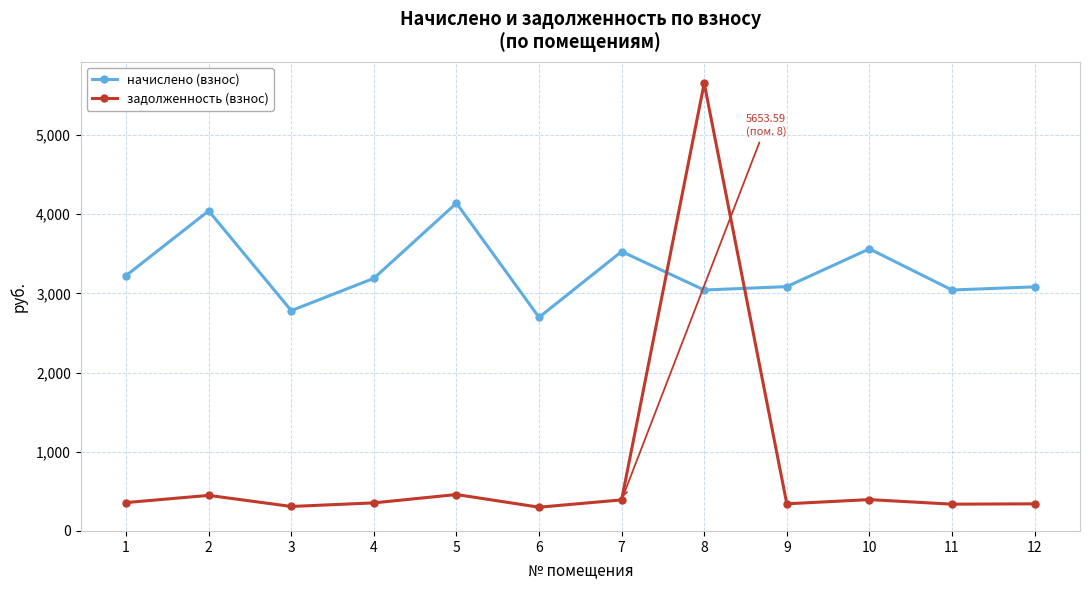

How many data points in задолженность (взнос) are above 358?

6